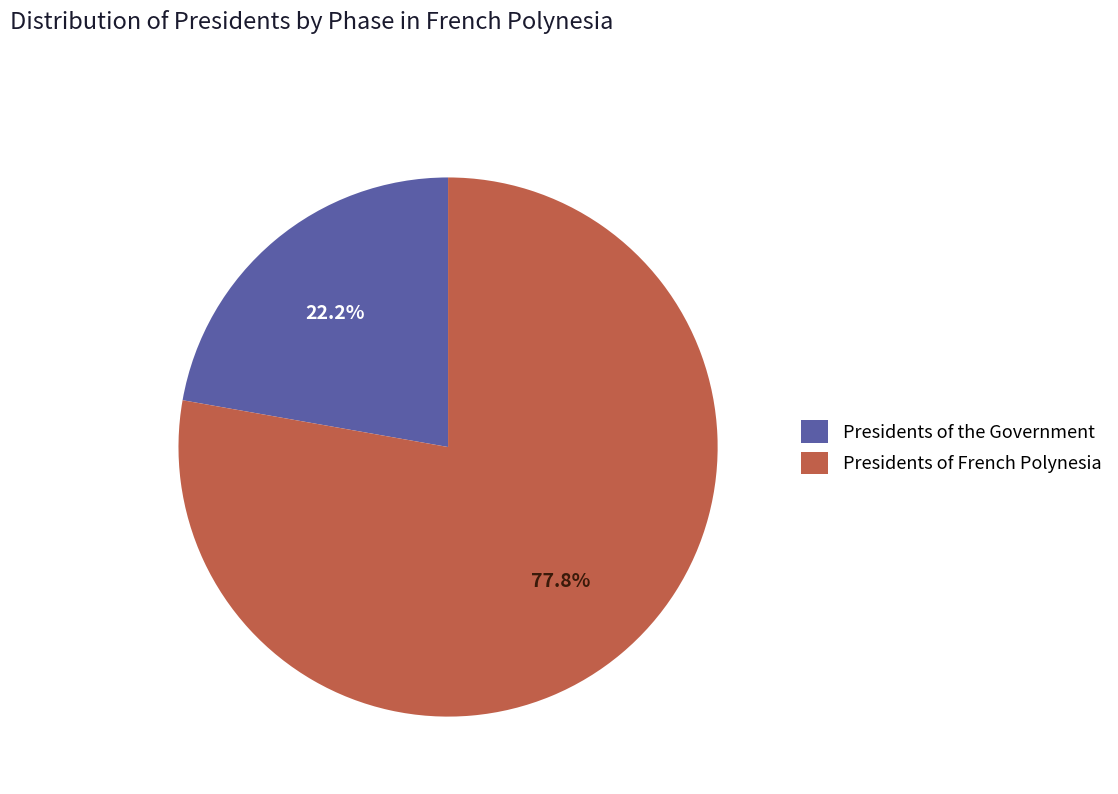

To the nearest percent, what is the average slice percentage?

50%